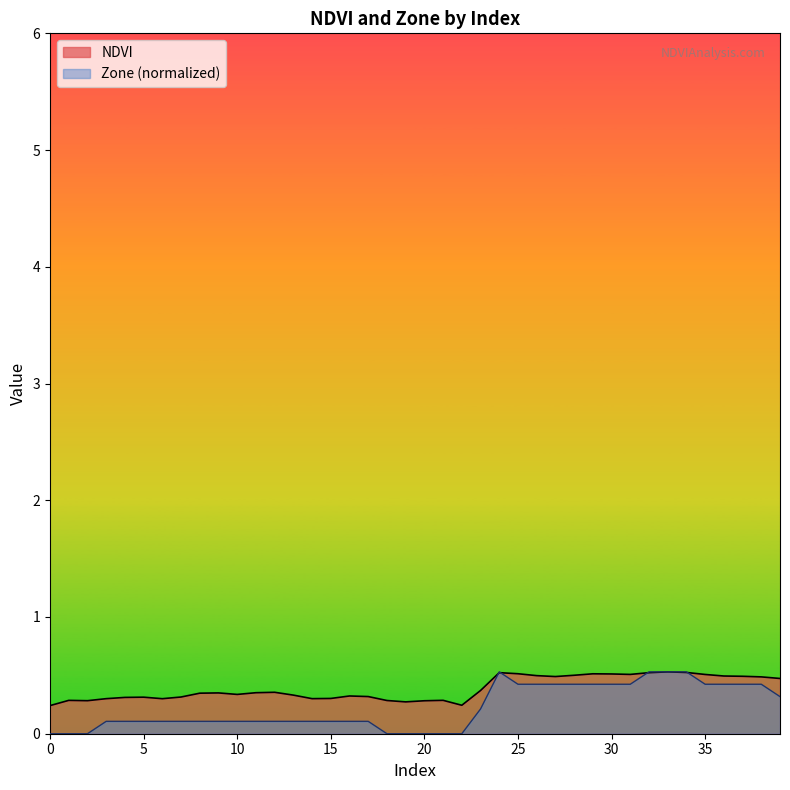

How many intersections are there between NDVI and Zone?

4